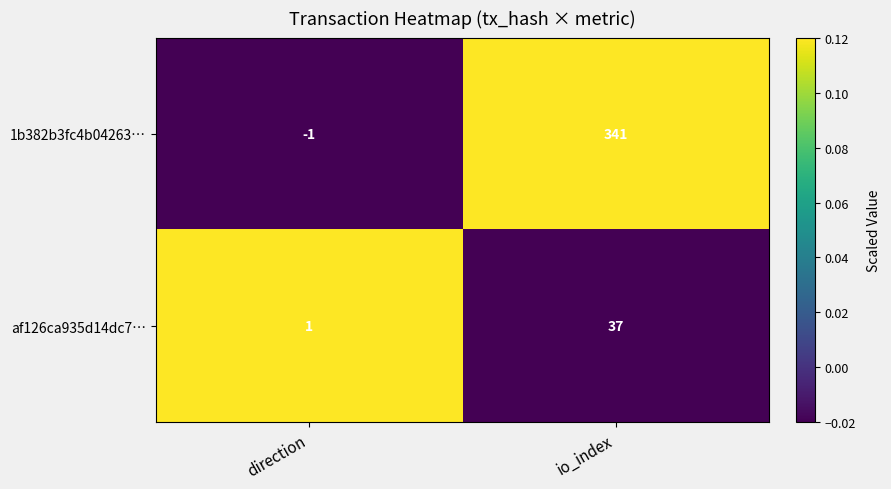

Reading left to right, what are all the values shown in this chart?

1b382b3fc4b04263…: -1	341
af126ca935d14dc7…: 1	37